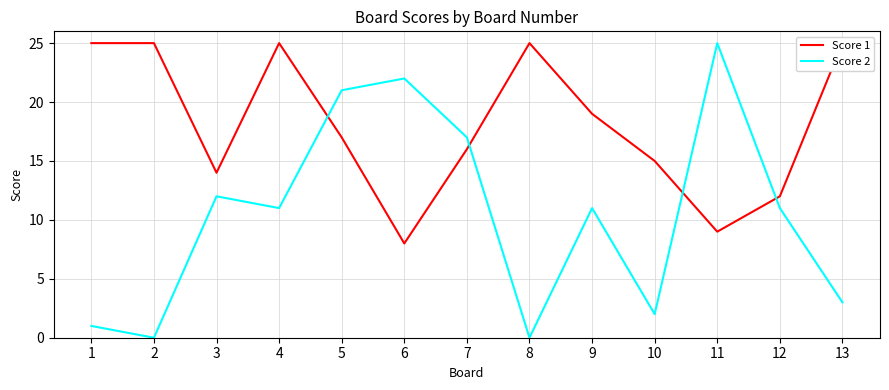

What is the sum of the Score 1 values at 4 and 11?

34